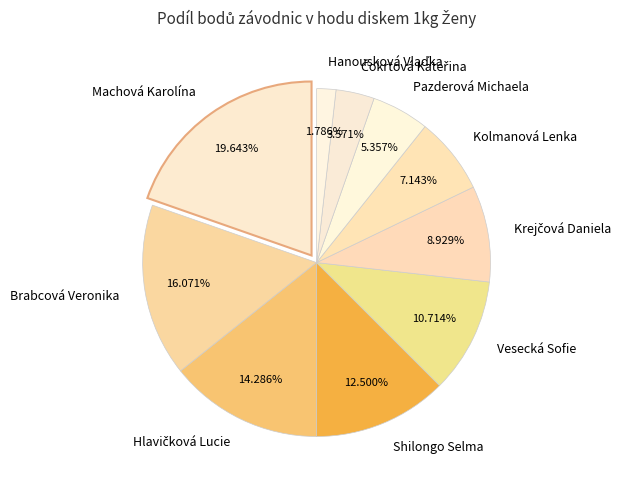

True or false: Vesecká Sofie accounts for 11% of the total.

True